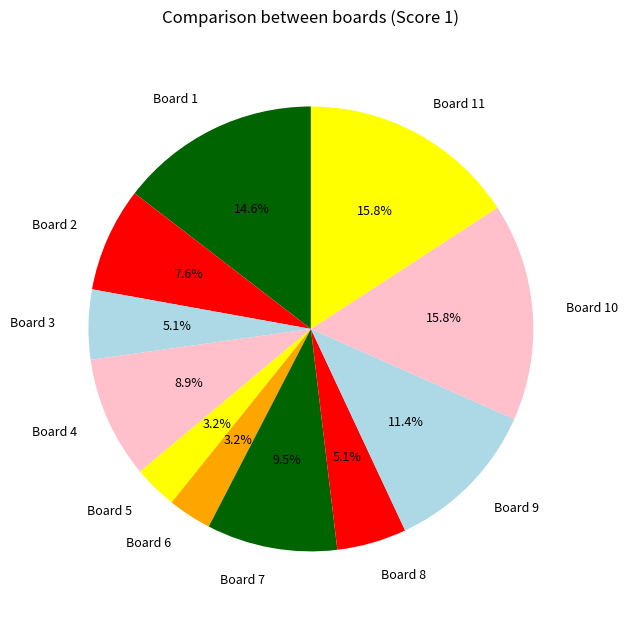

How much of the chart is everything except Board 10?

84.2%